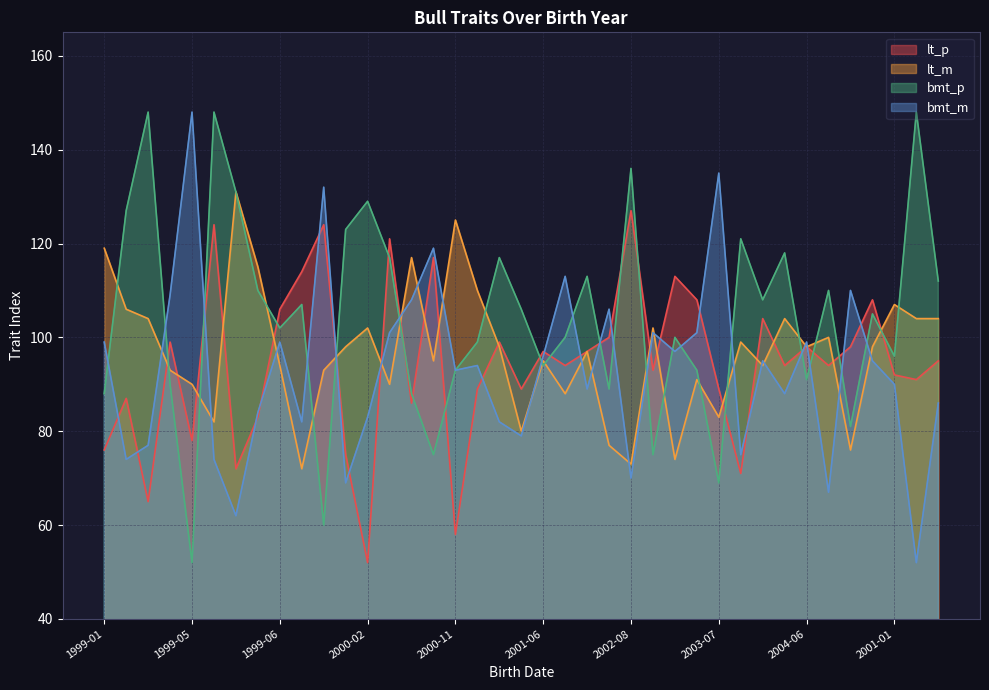

Count the number of categories in the chart.

39